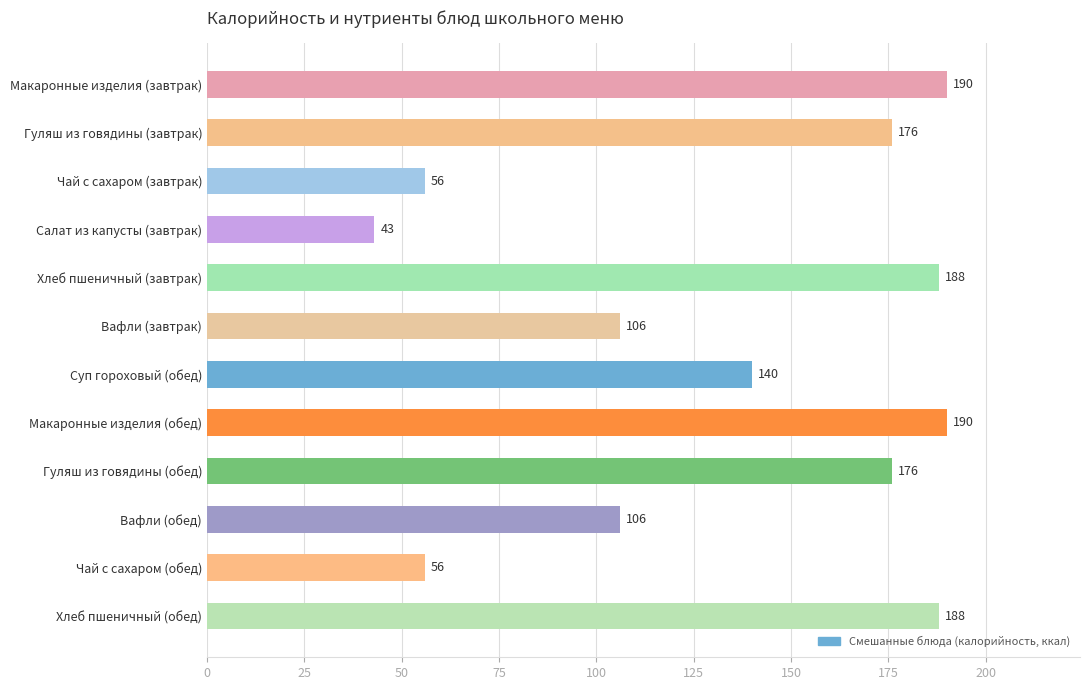

Between Хлеб пшеничный (обед) and Вафли (завтрак), which is larger?

Хлеб пшеничный (обед)